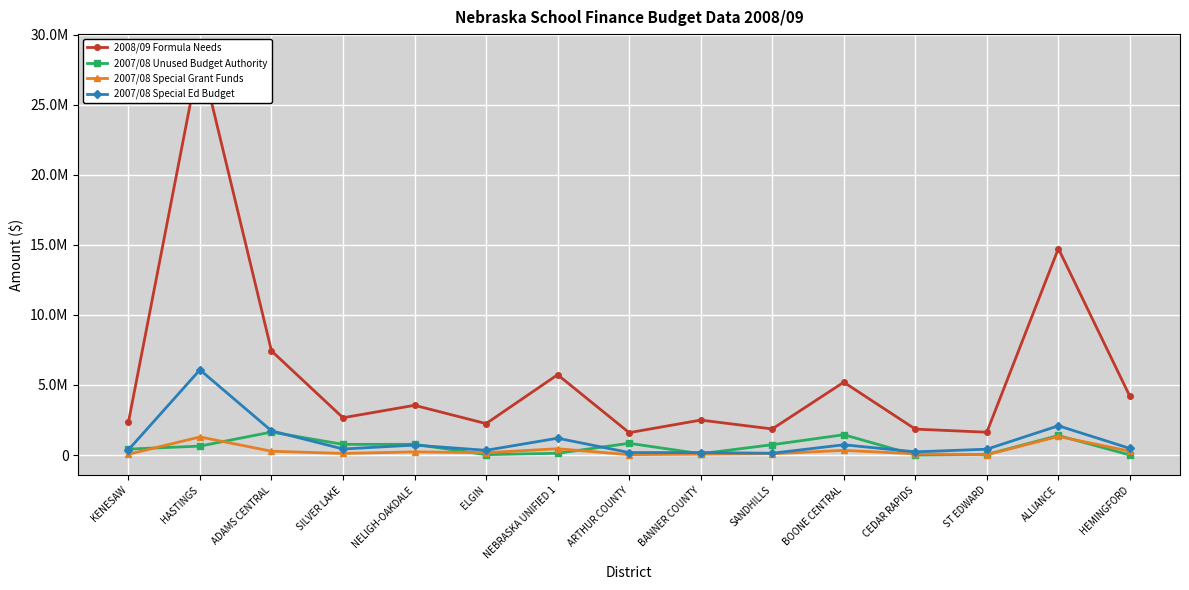

Which category has the highest value in the 2008/09 Formula Needs series?

HASTINGS